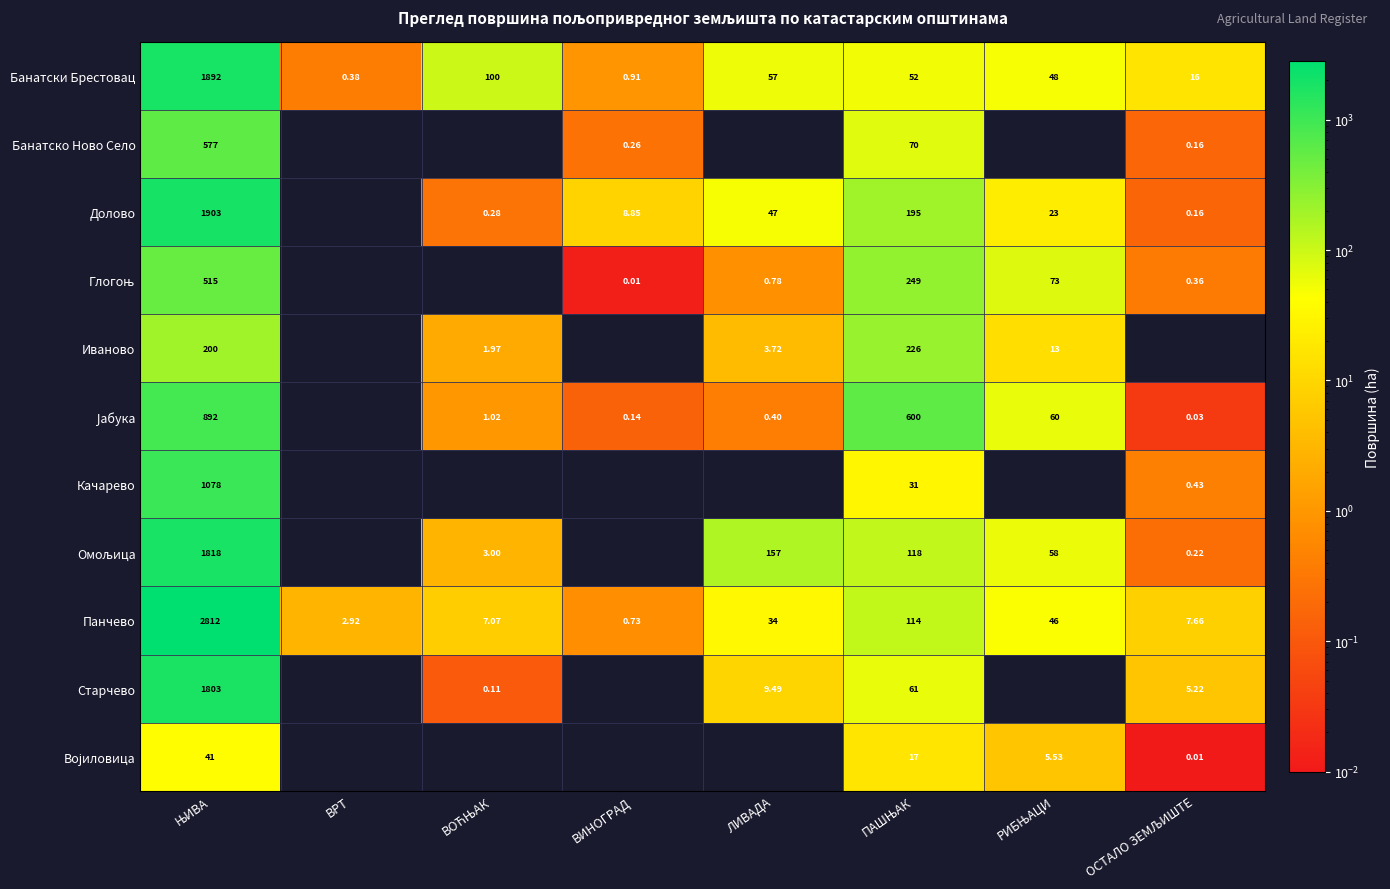

At which label does Панчево reach its minimum?

ВИНОГРАД